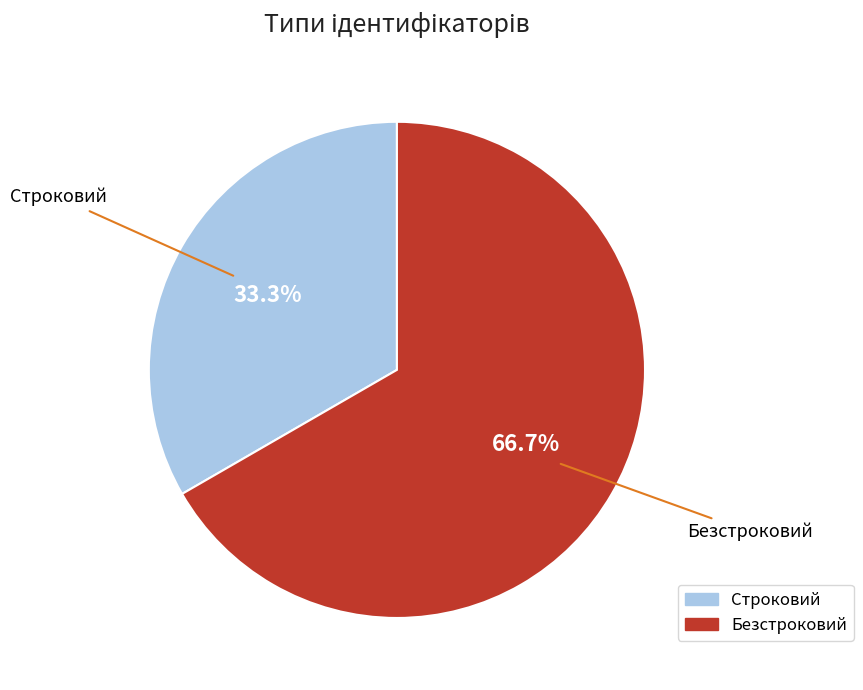

True or false: Строковий accounts for 33% of the total.

True